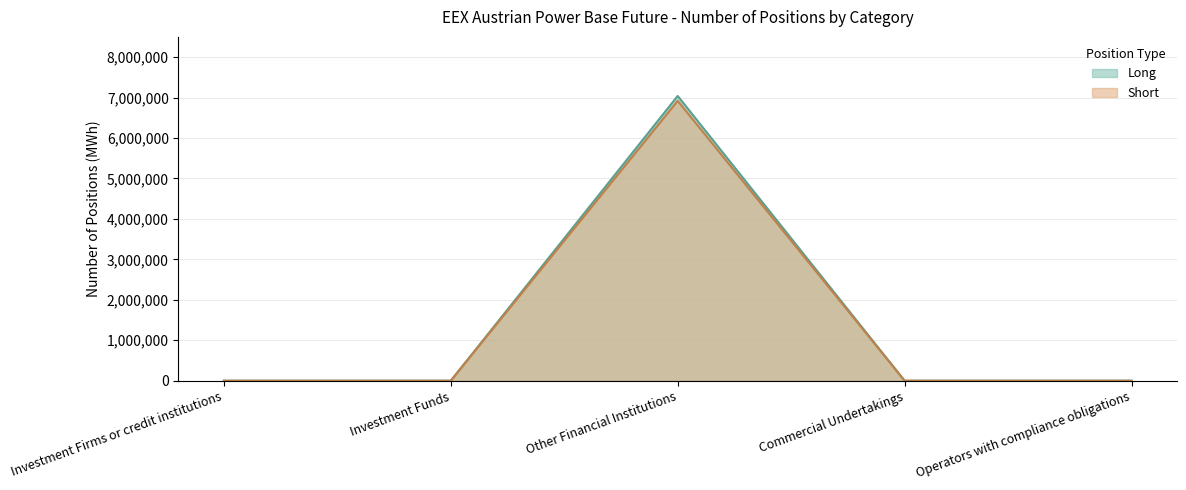

True or false: Short and Long cross at least once.

False